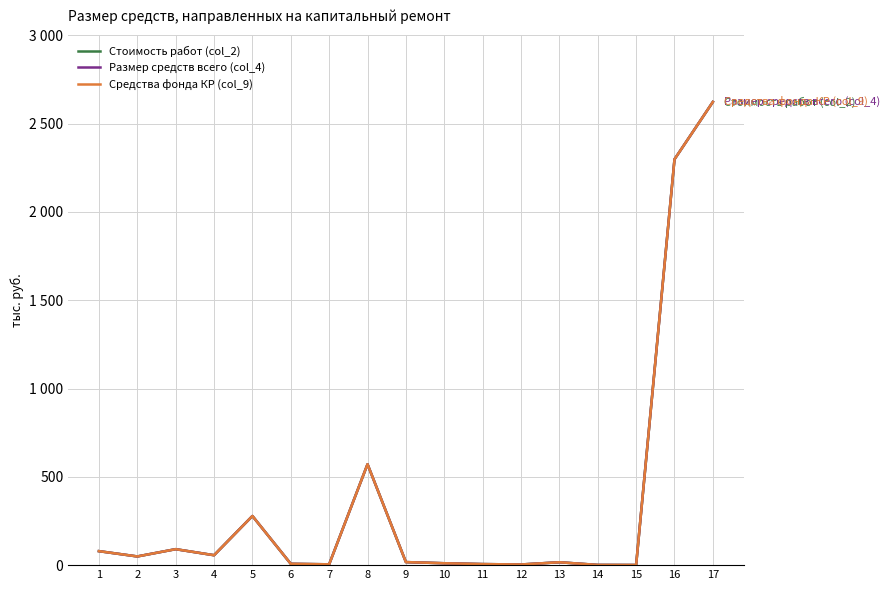

Is this an area chart (filled region under the line)?

No